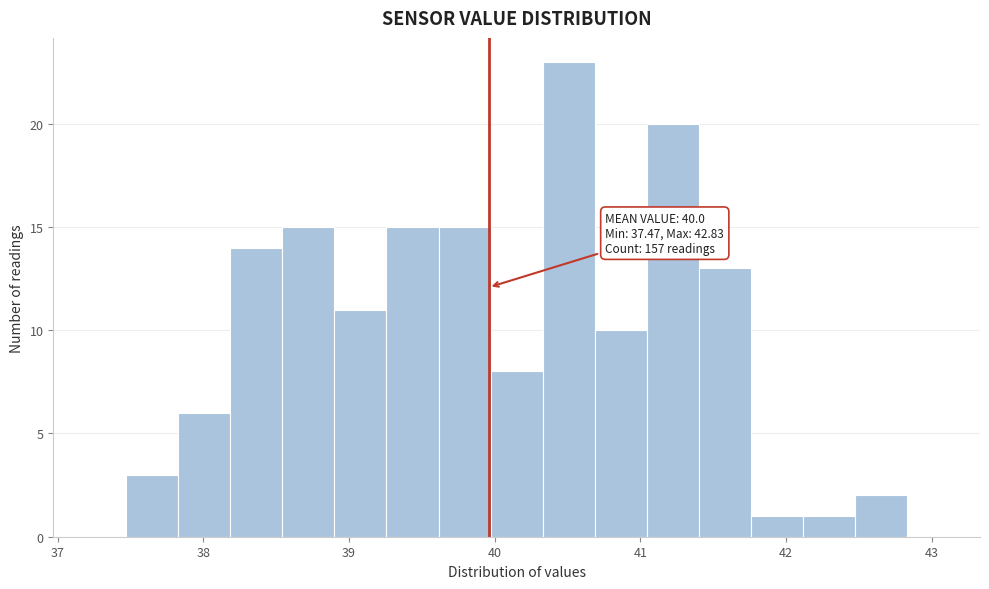

Around what value on the x-axis is the tallest bar? Give the approximate position of its centre, as read against the axis.

40.5